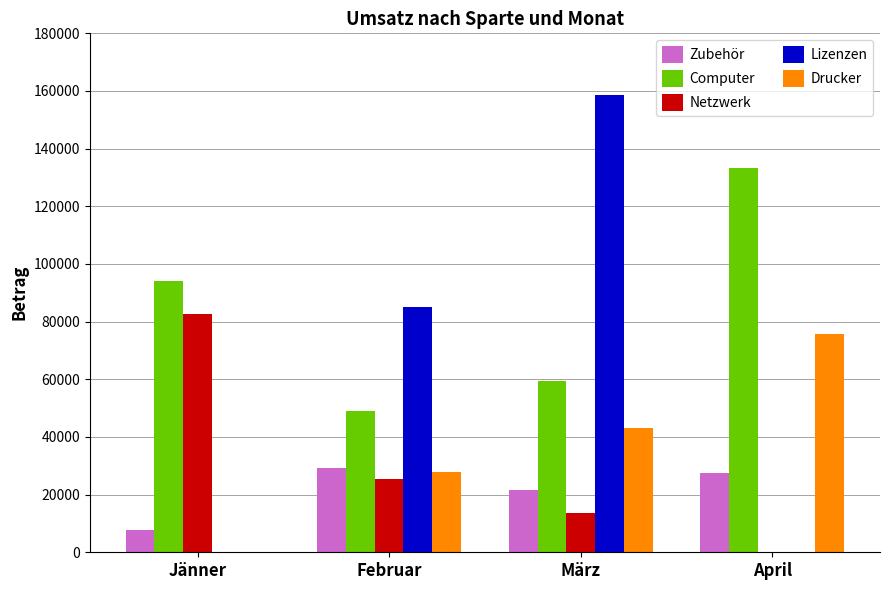

Reading left to right, list all the values displayed in this chart.

Zubehör: Jänner=7747	Februar=29175	März=21463	April=27432
Computer: Jänner=93980	Februar=48895	März=59468	April=133350
Netzwerk: Jänner=82550	Februar=25400	März=13650	April=0
Lizenzen: Jänner=0	Februar=85090	März=158750	April=0
Drucker: Jänner=0	Februar=27940	März=43180	April=75780